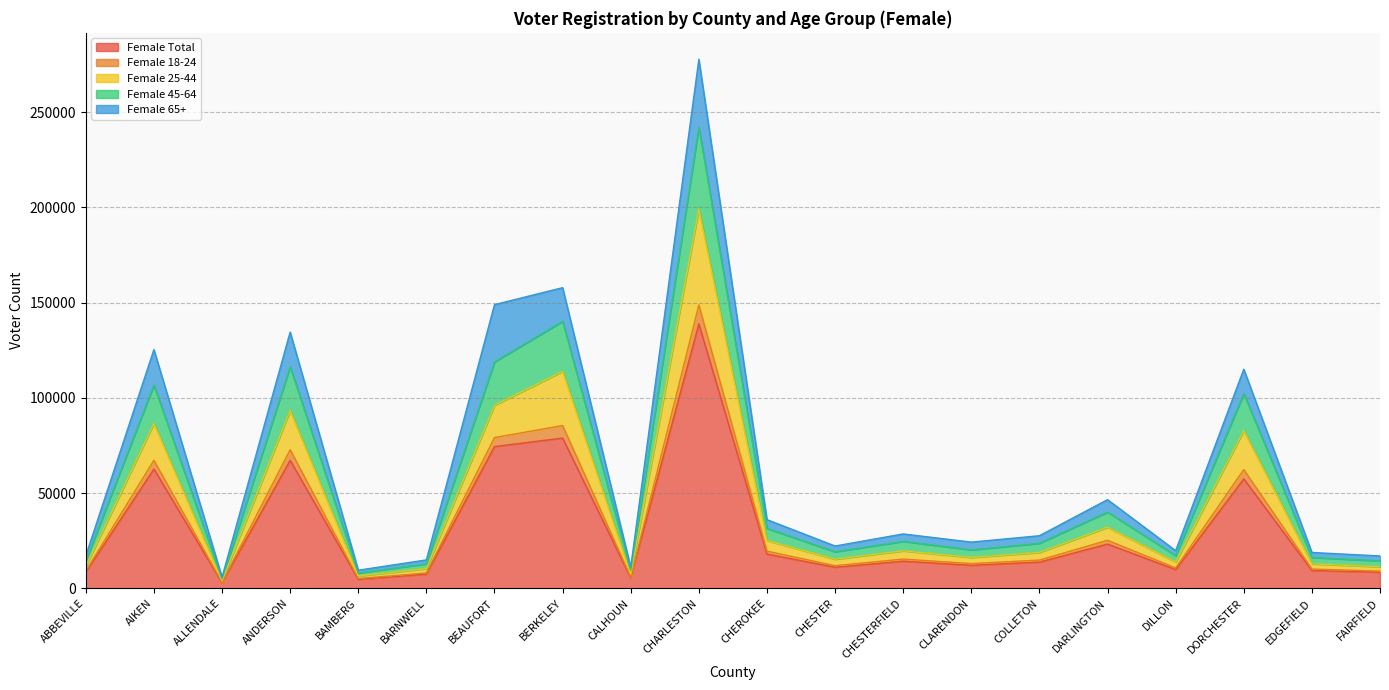

The Female Total series shows 96627 at CHARLESTON. True or false?

False